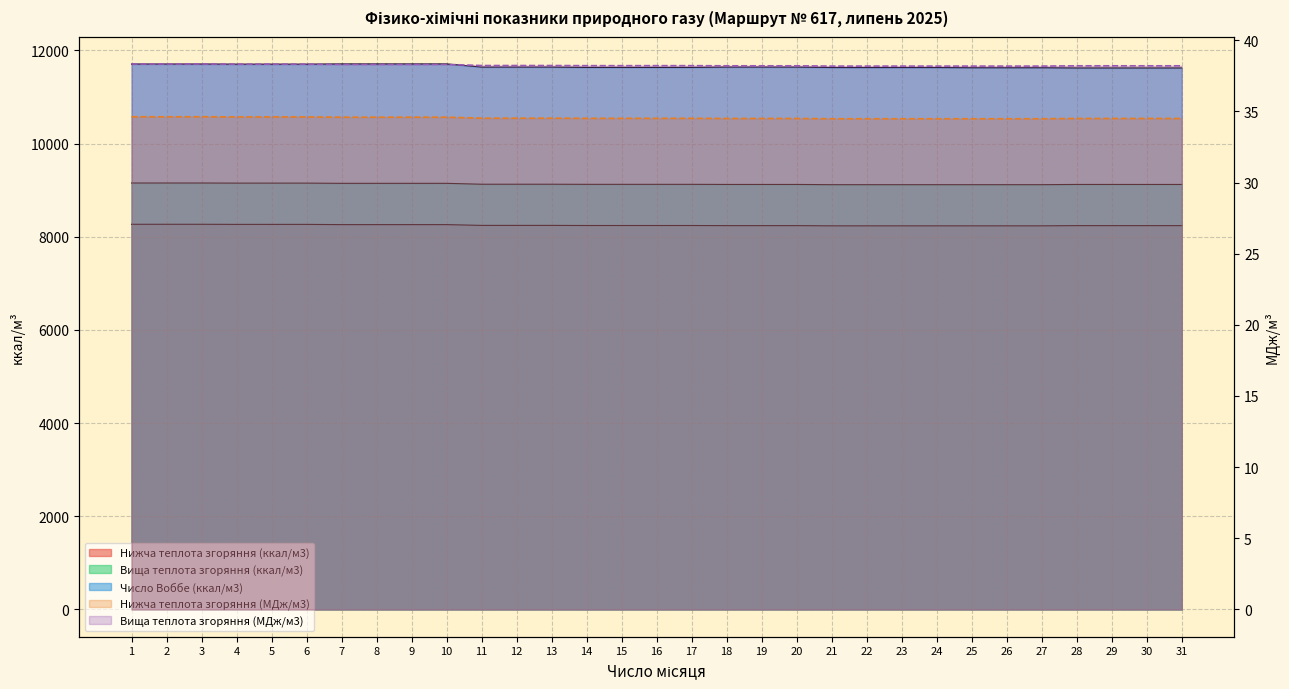

What is the spread (max minus min) of values at 31?

11590.1